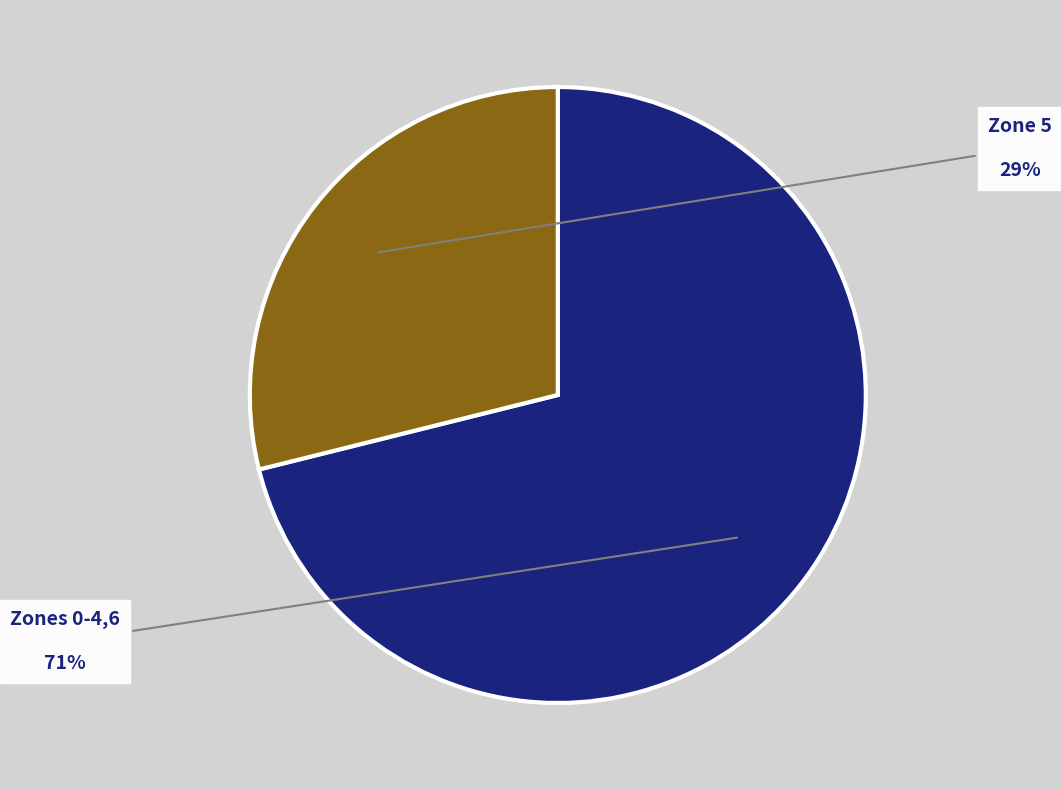

To the nearest percent, what is the difference between the largest and smallest slice percentages?

42%